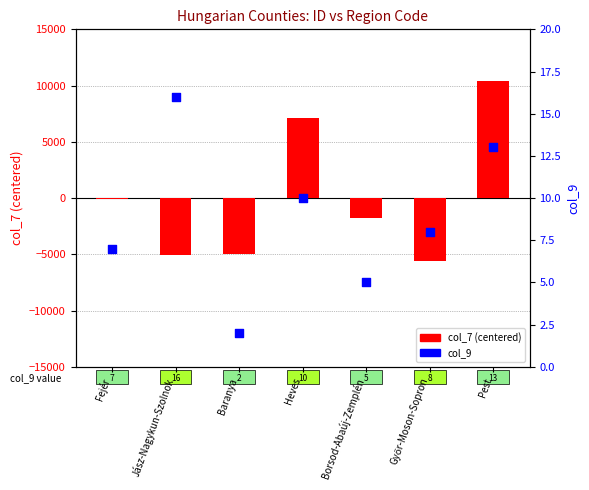

Which series reaches the minimum Y coordinate?

col_7 (centered)